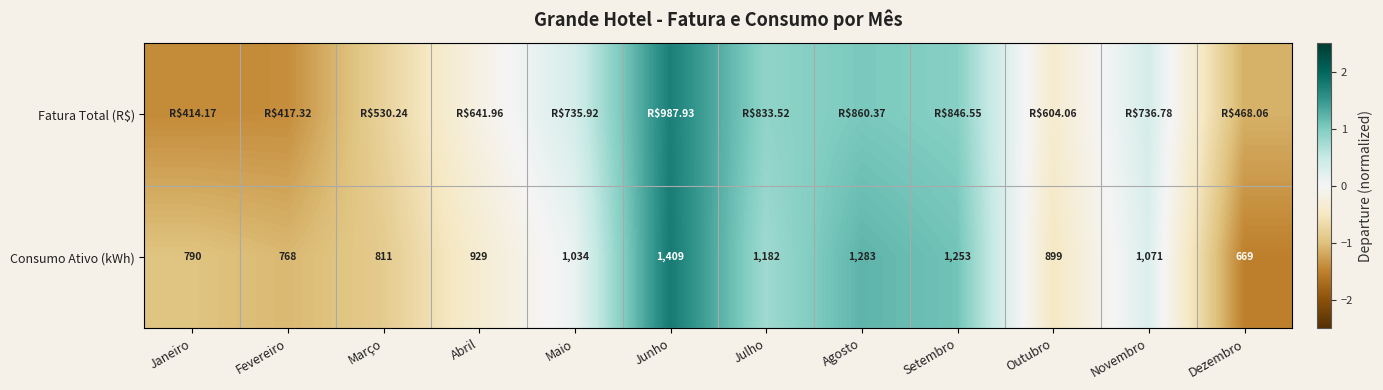

How many data points does each series have?

12